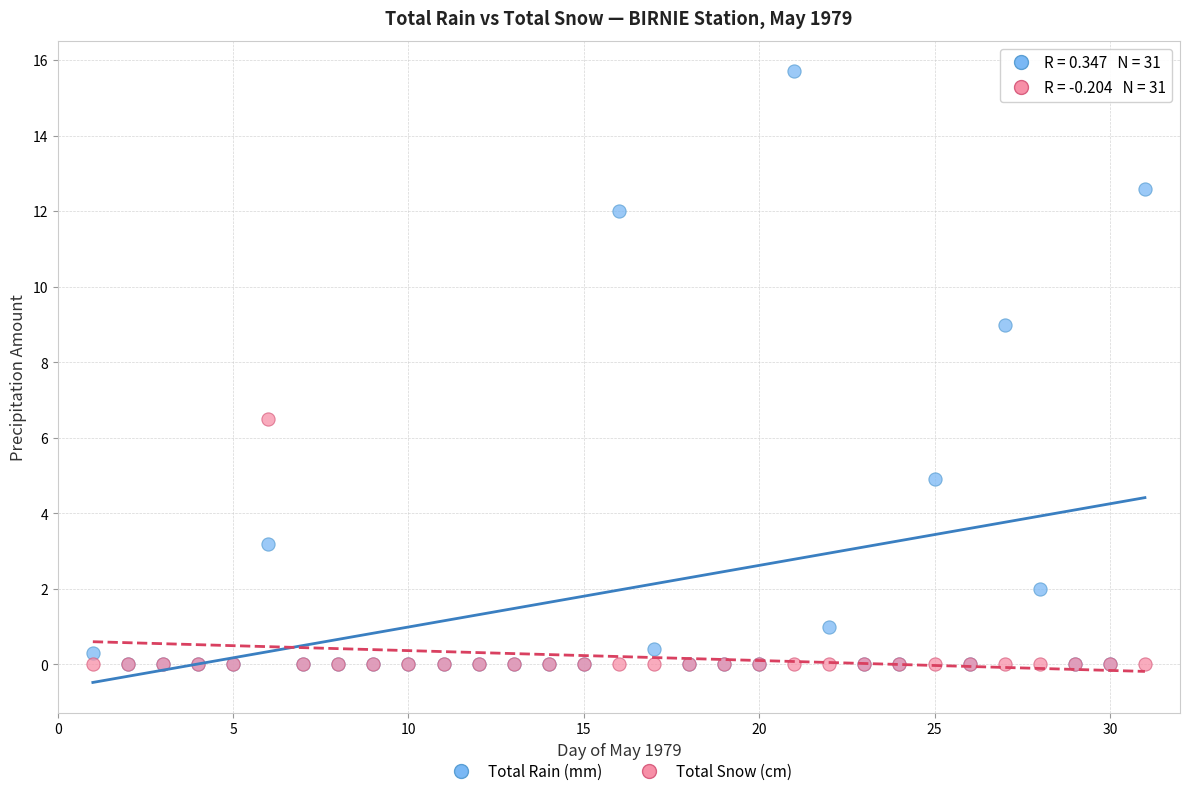

In the Total Rain (mm) series, what Y value is closest to 7?

9.0